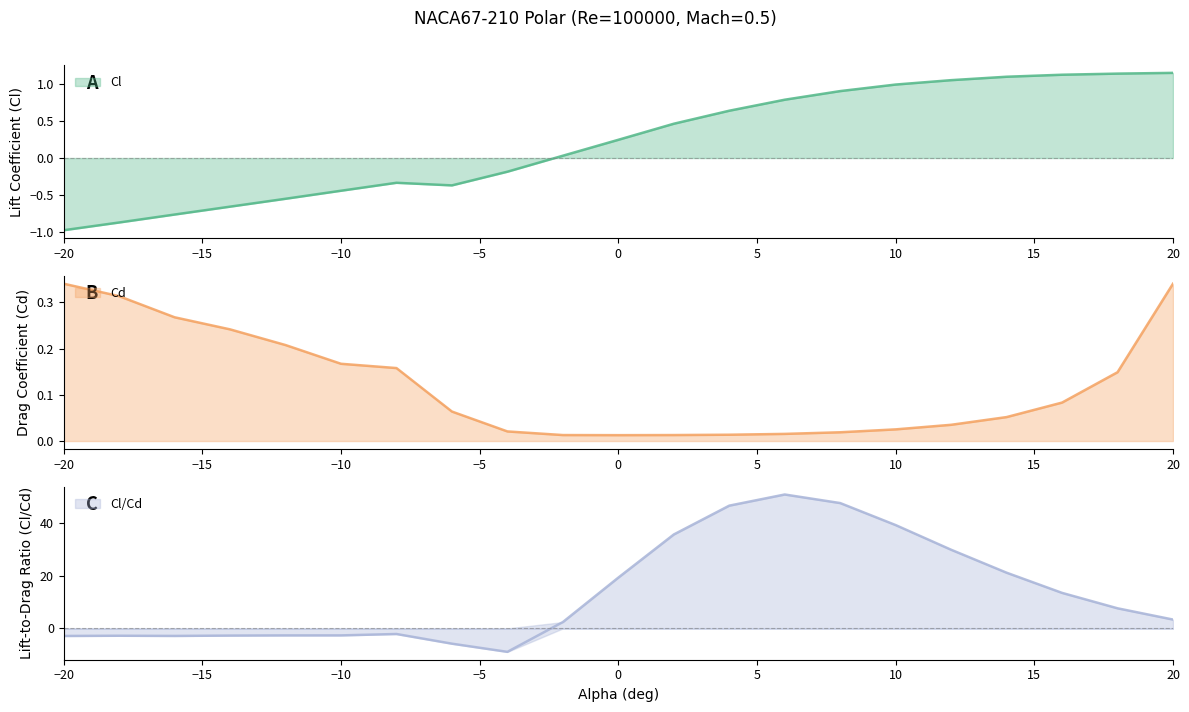

How many series are shown in this chart?

3